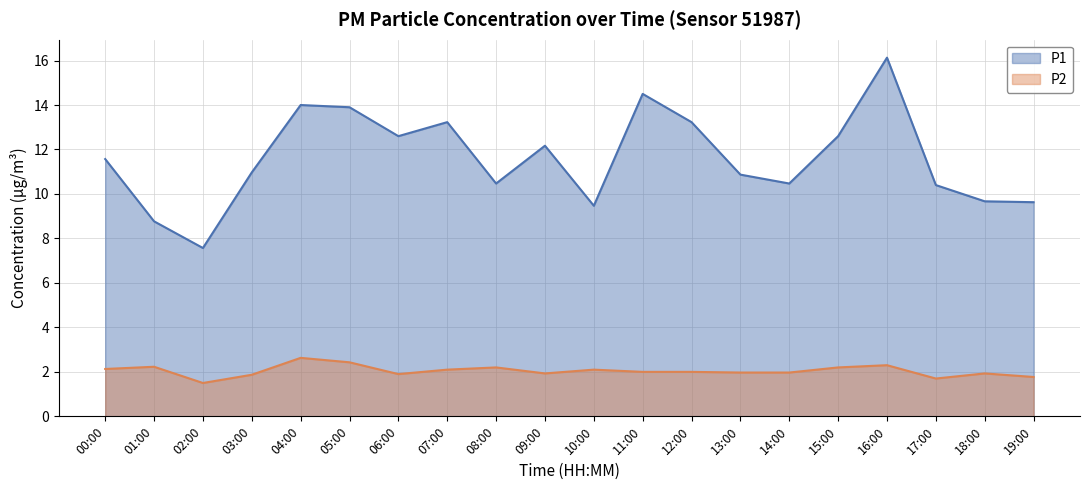

Between 04:00 and 06:00, which series saw the biggest shift?

P1